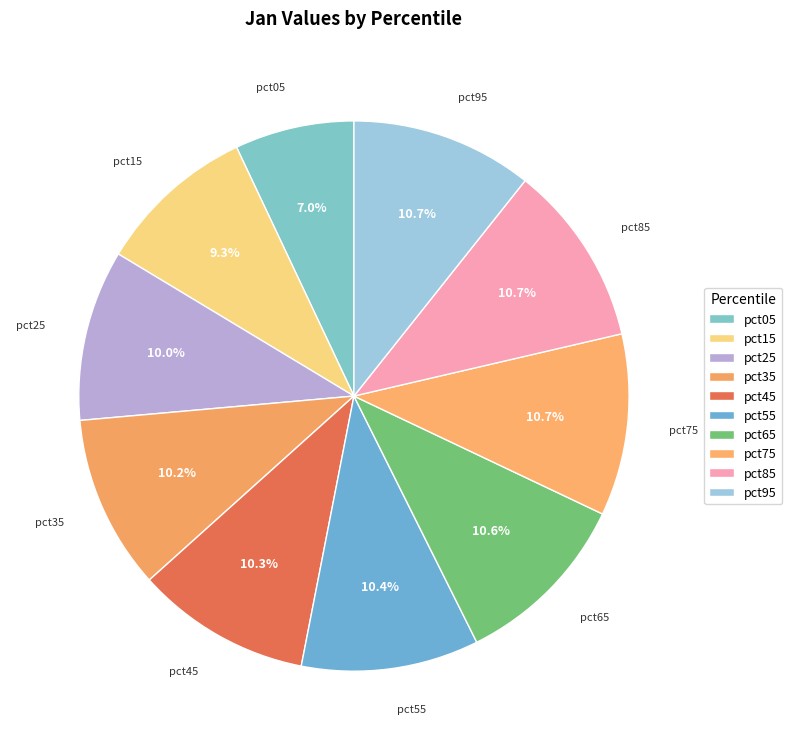

What is the largest slice in the pie chart?

pct95